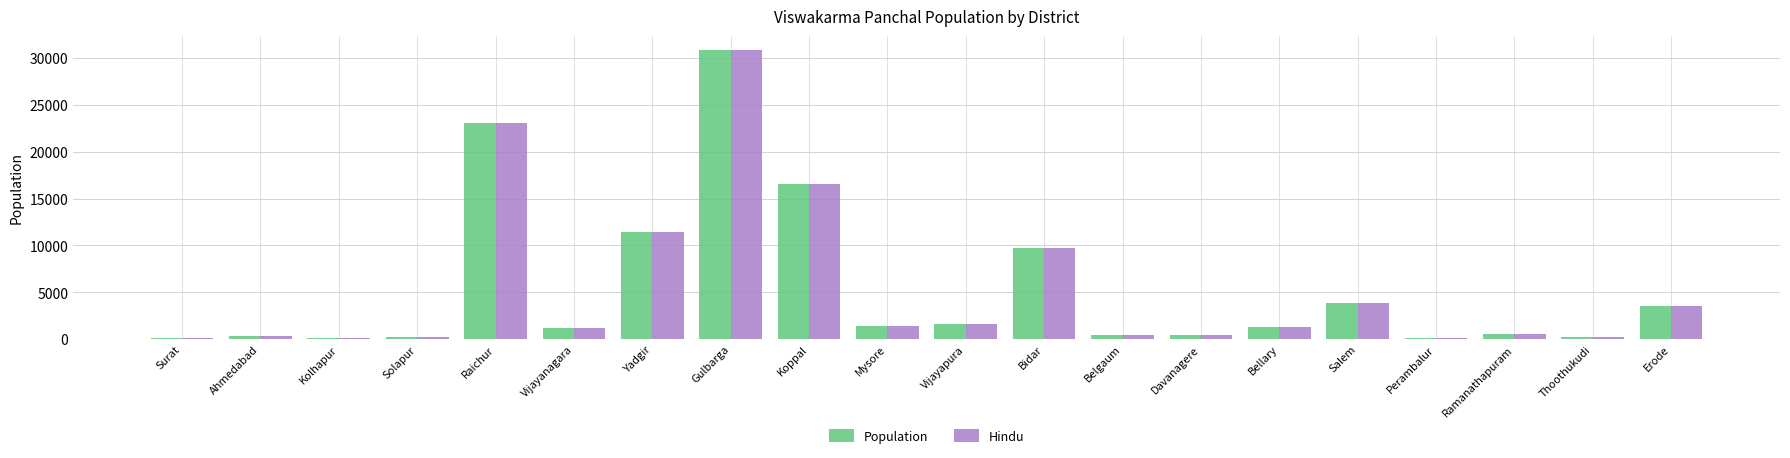

What is the difference between the Hindu values at Yadgir and Raichur?

11700